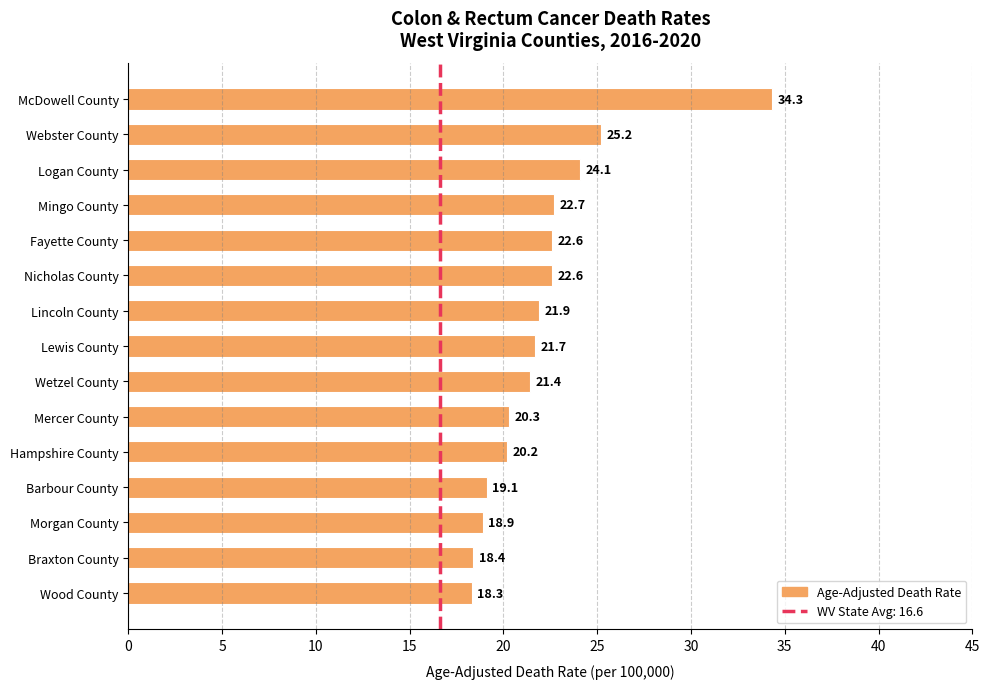

Is it true that the value at McDowell County is 34.3?

True